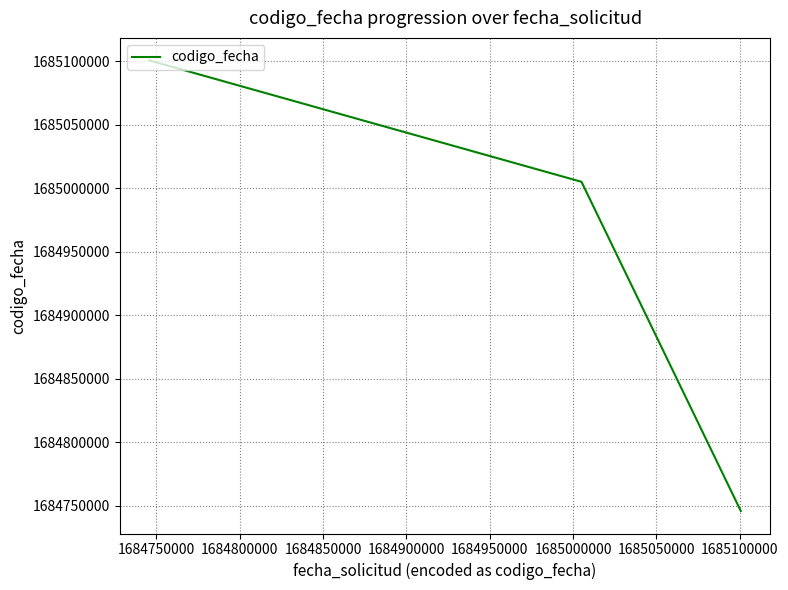

What is the greatest value displayed?

1685100593